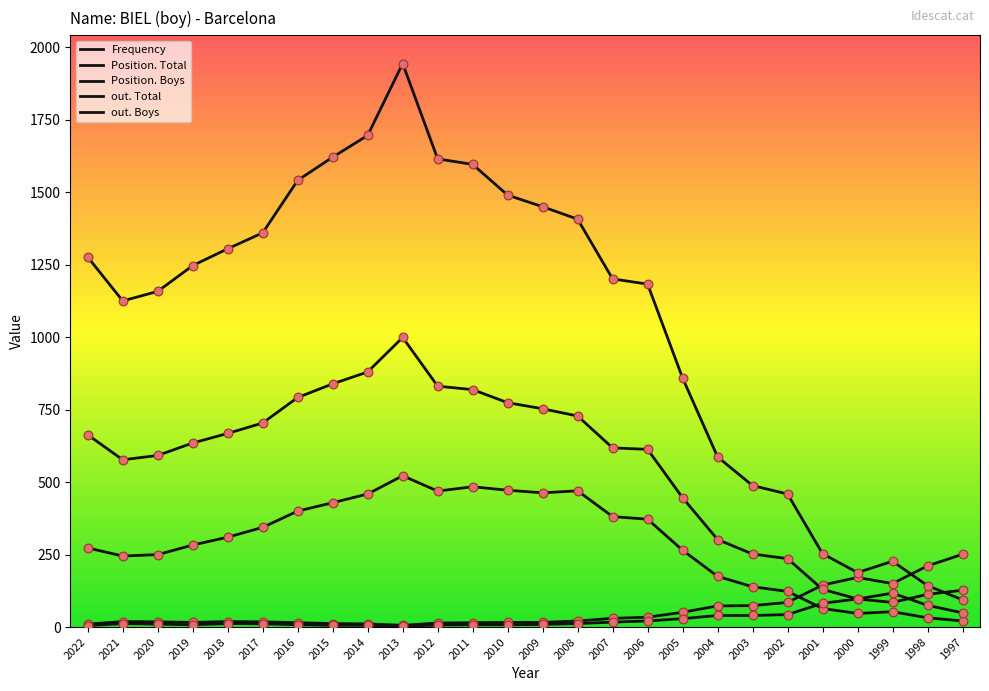

Does the chart have visible grid lines?

No